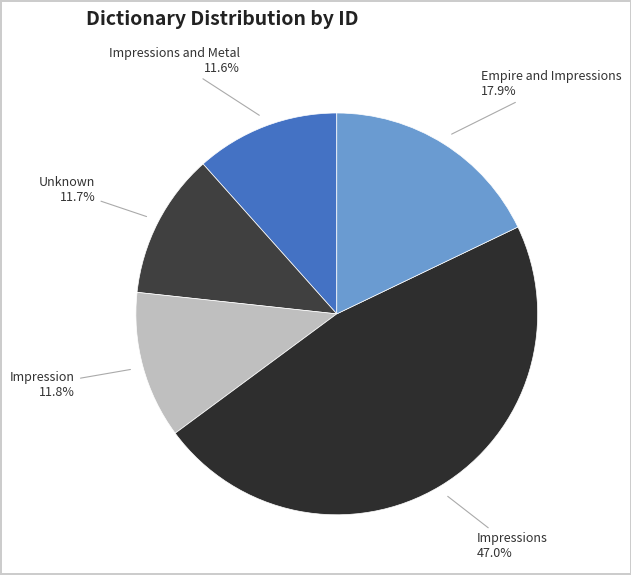

What percentage is the Impressions slice, to the nearest percent?

47%